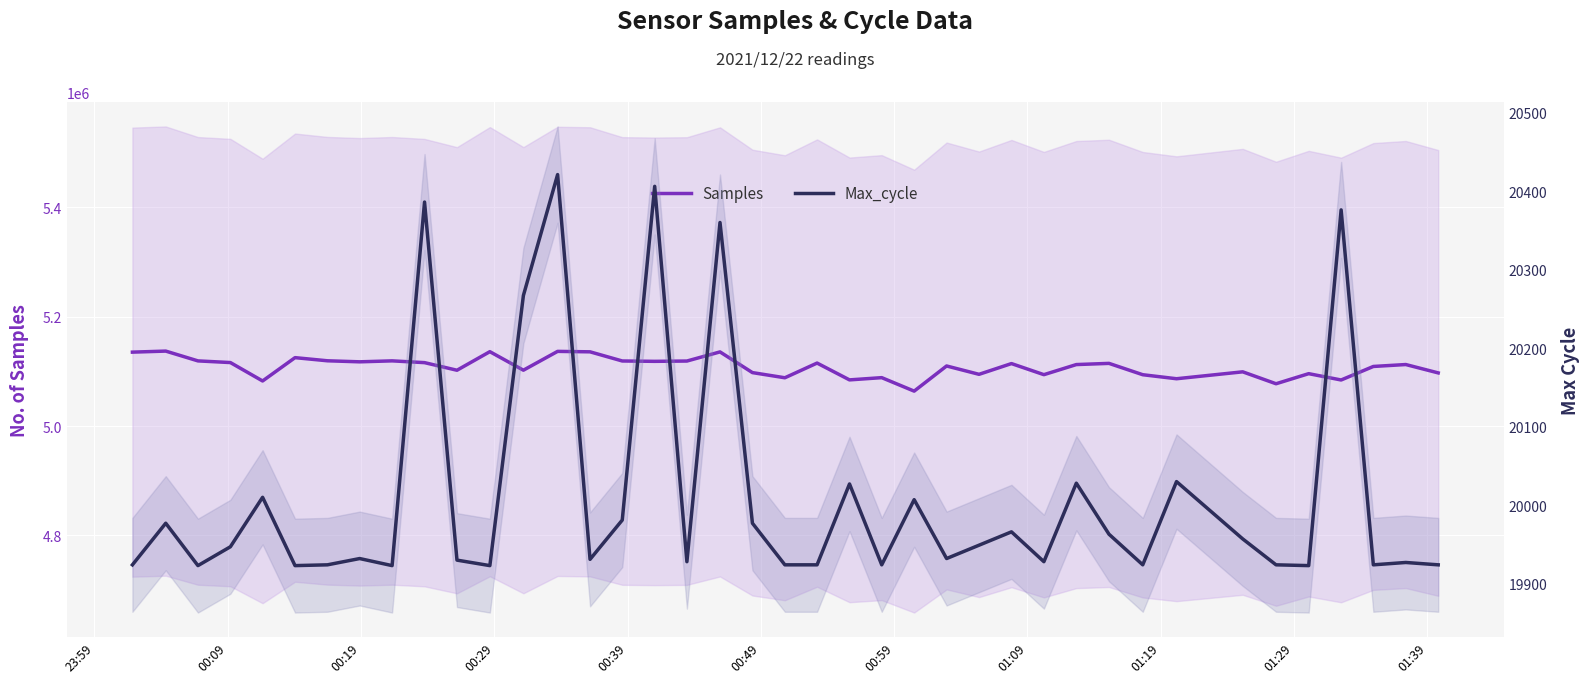

True or false: Samples and Max_cycle cross at least once.

False